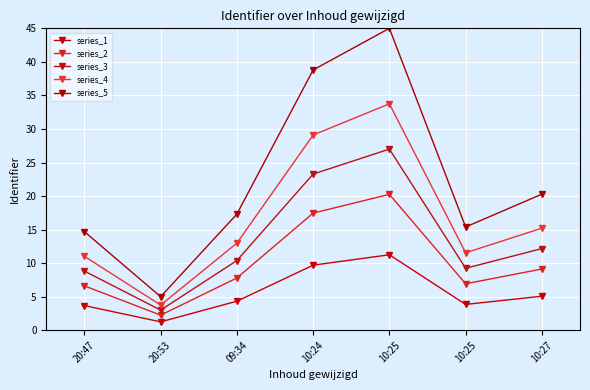

How many distinct data groups are displayed?

5